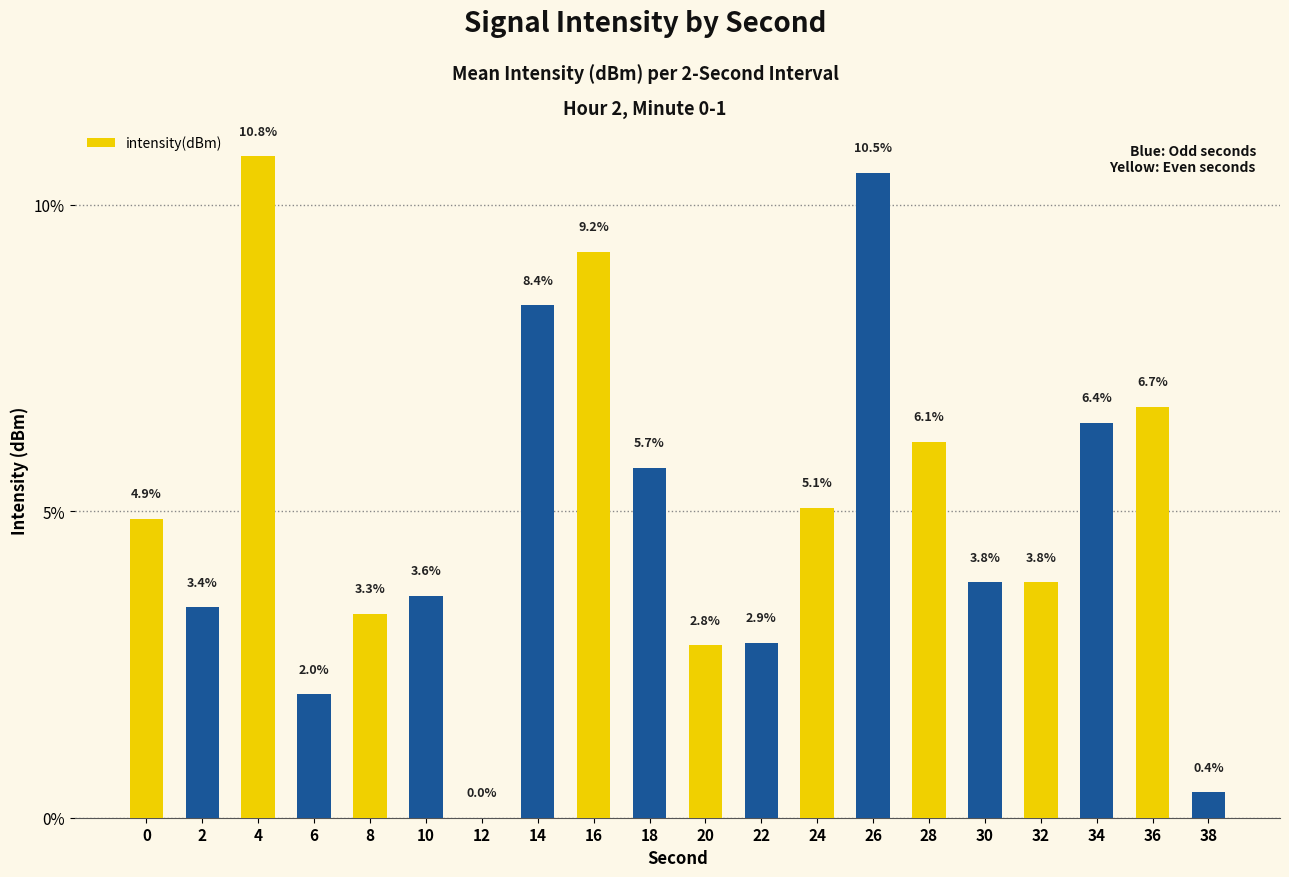

Reading left to right, list all the values displayed in this chart.

4.9	3.4	10.8	2.0	3.3	3.6	0.0	8.4	9.2	5.7	2.8	2.9	5.1	10.5	6.1	3.8	3.8	6.4	6.7	0.4